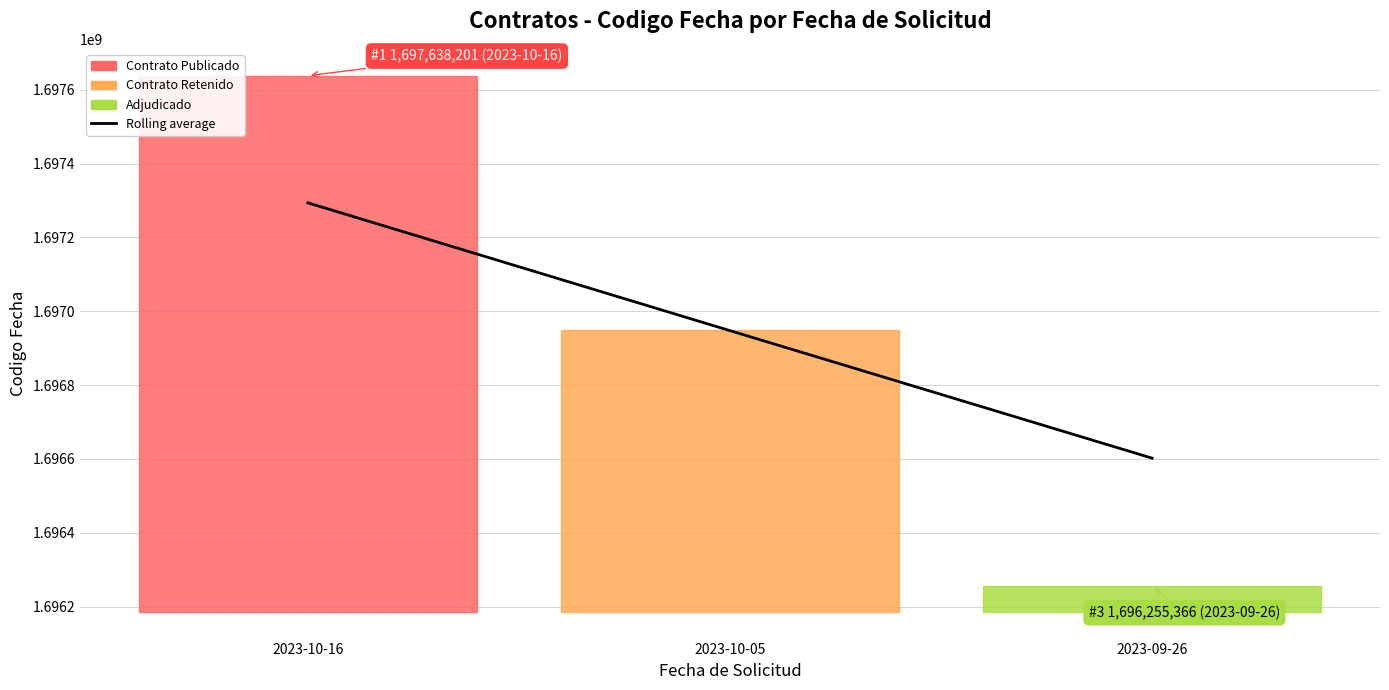

Is this an area chart (filled region under the line)?

No